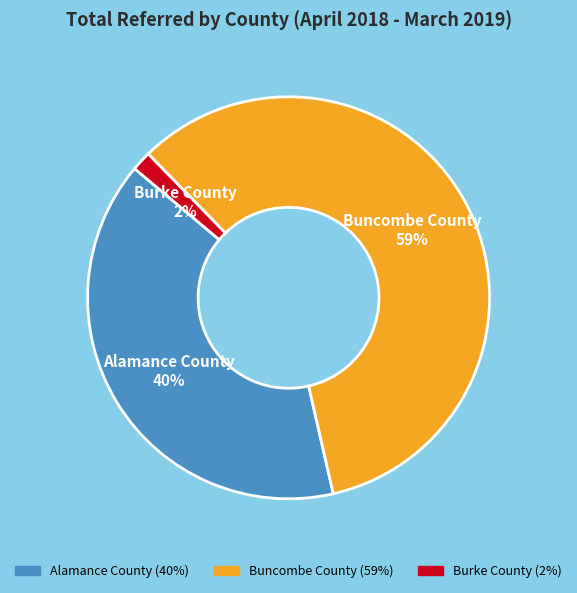

Does any single category account for the majority?

Yes